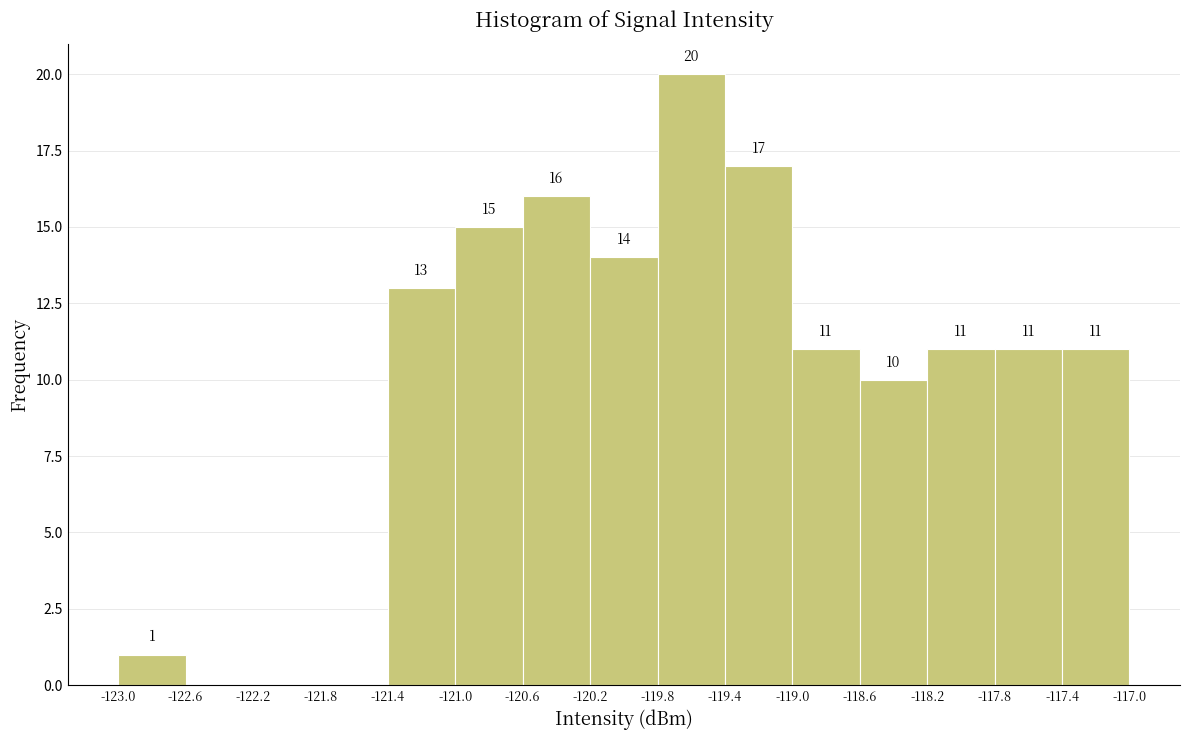

Over which range of the x-axis is the bar tallest?

-119.8 to -119.4